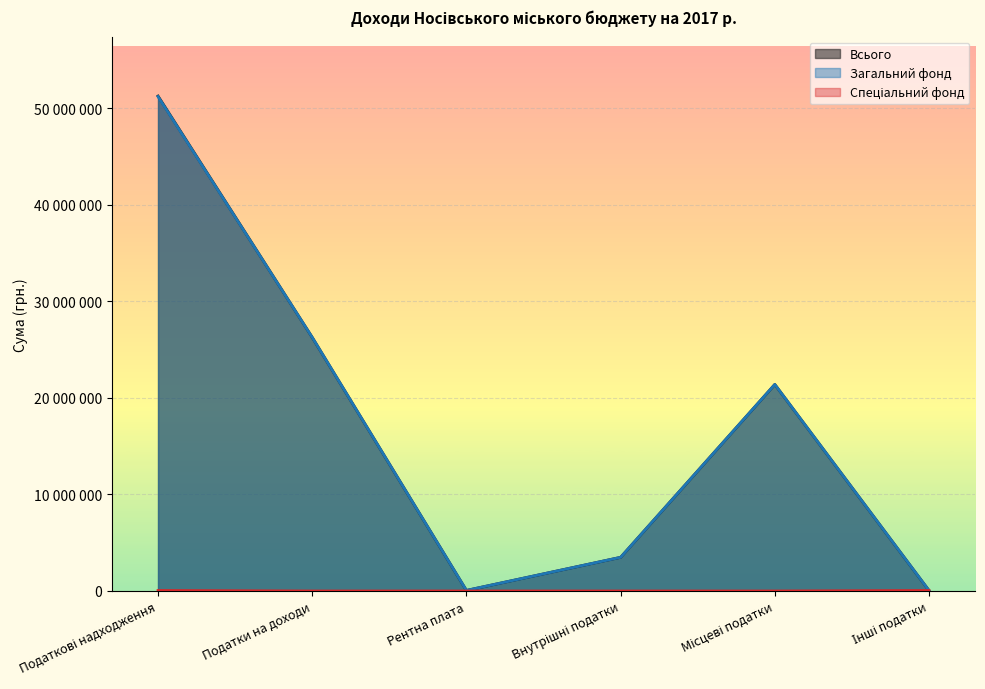

What is the sum of the Всього values at Внутрішні податки and Інші податки?

3535300